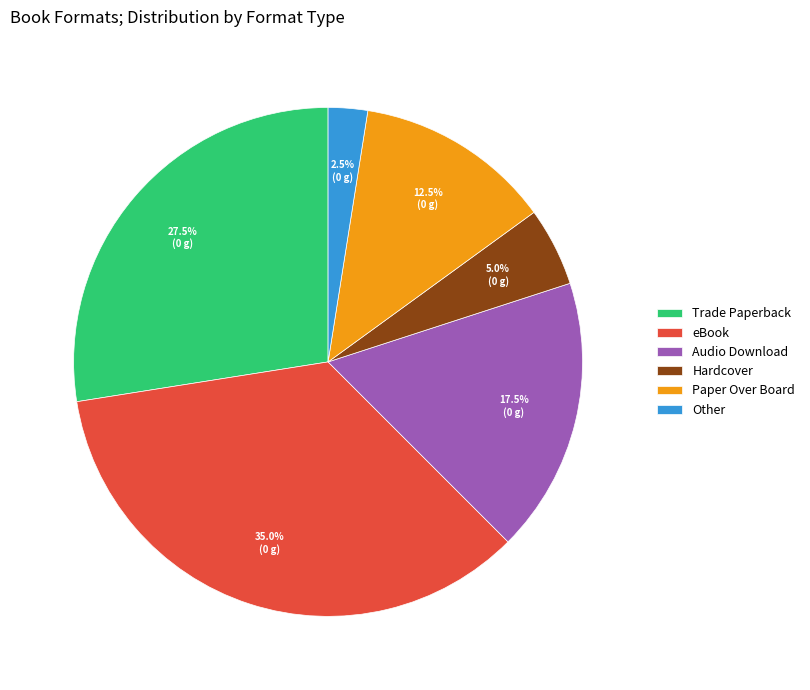

What is the ratio of the value at Trade Paperback to the value at Paper Over Board?

2.2